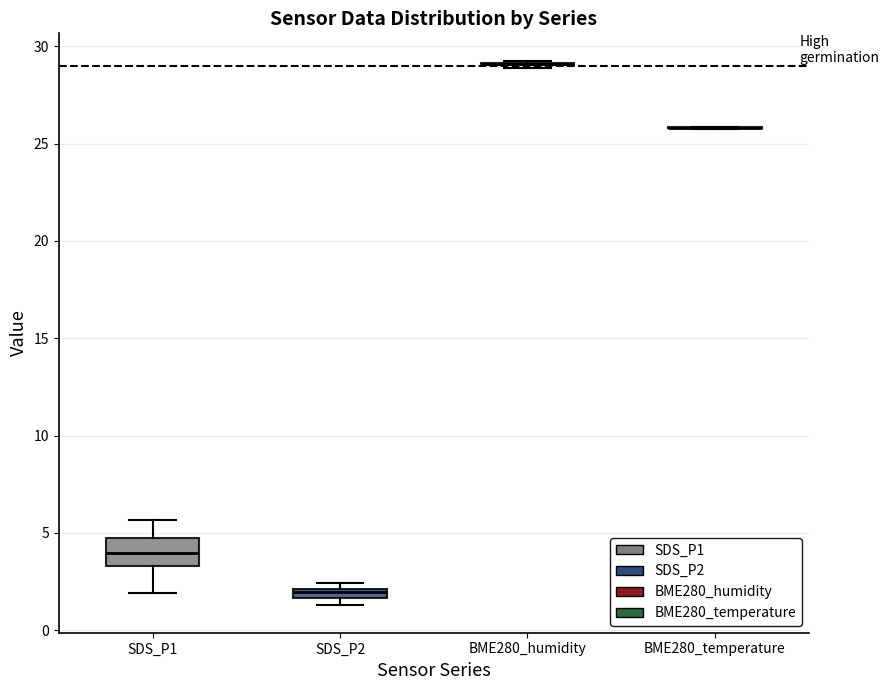

Comparing the boxes themselves (not the whiskers), which one is the tallest?

SDS_P1